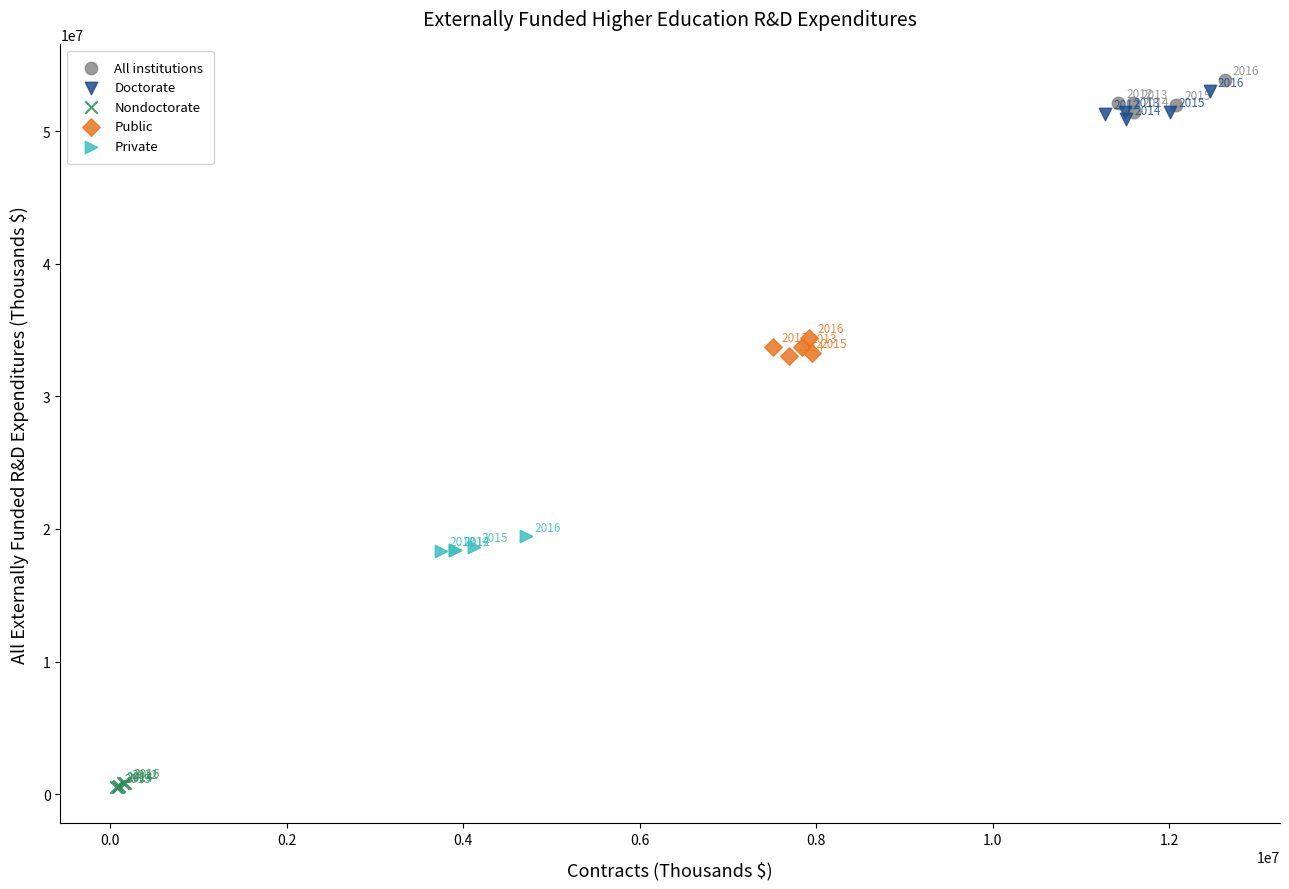

Which series reaches the minimum Y coordinate?

Nondoctorate